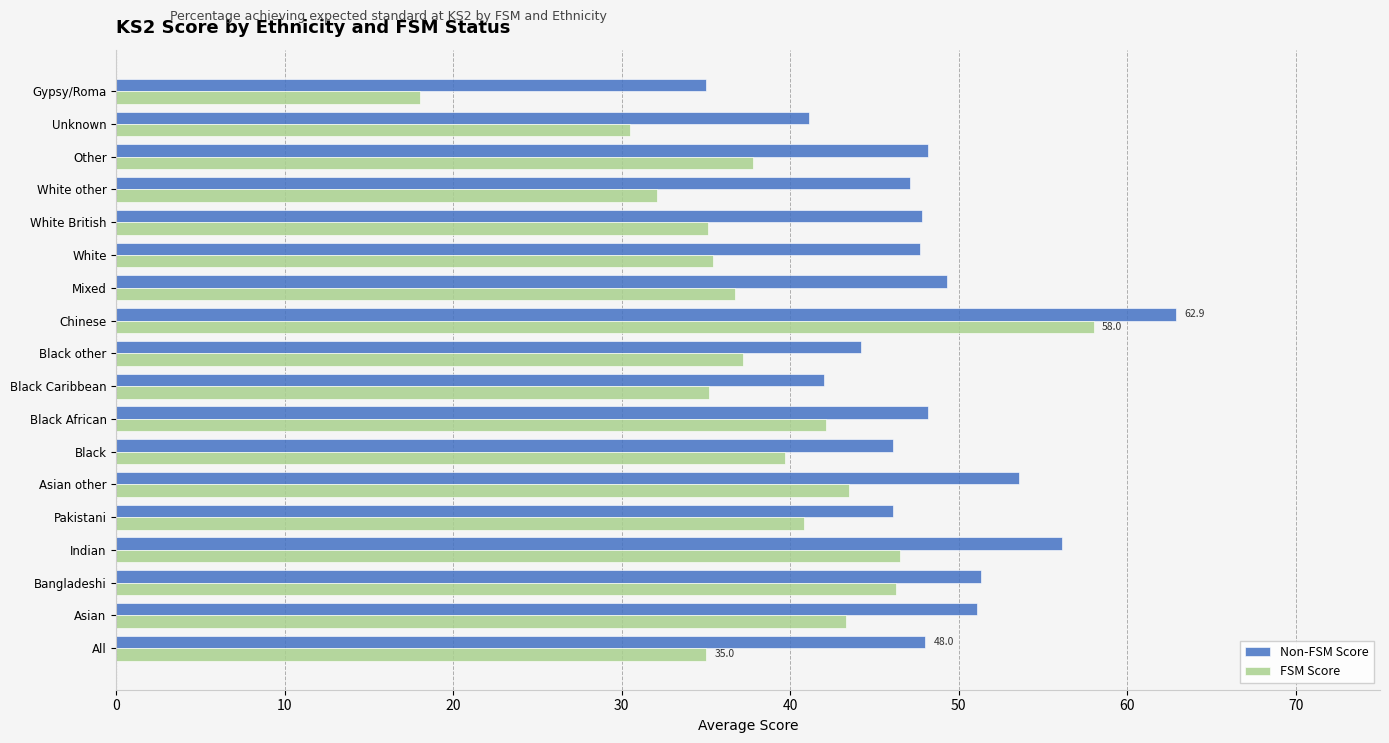

What is the sum of all FSM Score values?

693.2